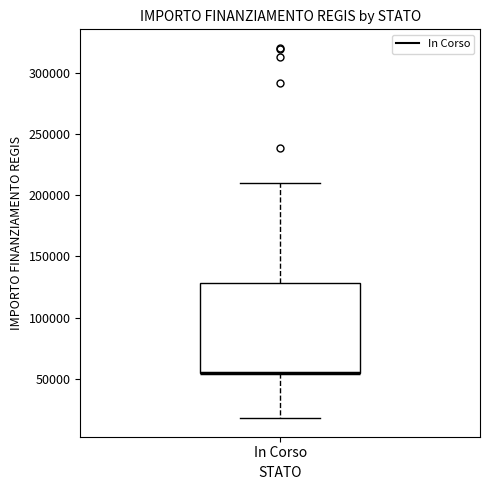

Transcribe this box plot: give where the median line is, the range the box spans, and where the two whiskers end, as read against the y-axis. The values are not printed on the chart, so give them approximately, as read against the axis.

median 55000 (drawn on the box's lower edge), box 55000 to 130000, whiskers 20000 to 210000